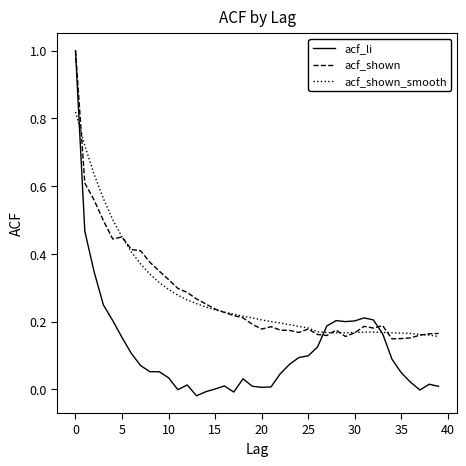

Which series ends up on top after the final intersection of acf_shown_smooth and acf_shown?

acf_shown